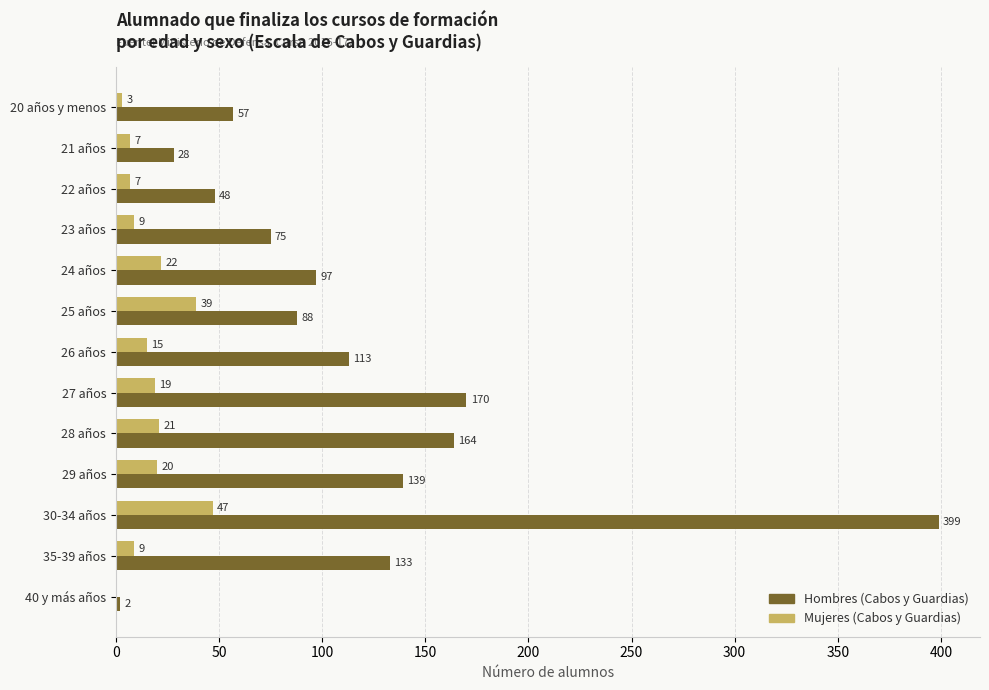

The Mujeres (Cabos y Guardias) series shows 7 at 22 años. True or false?

True